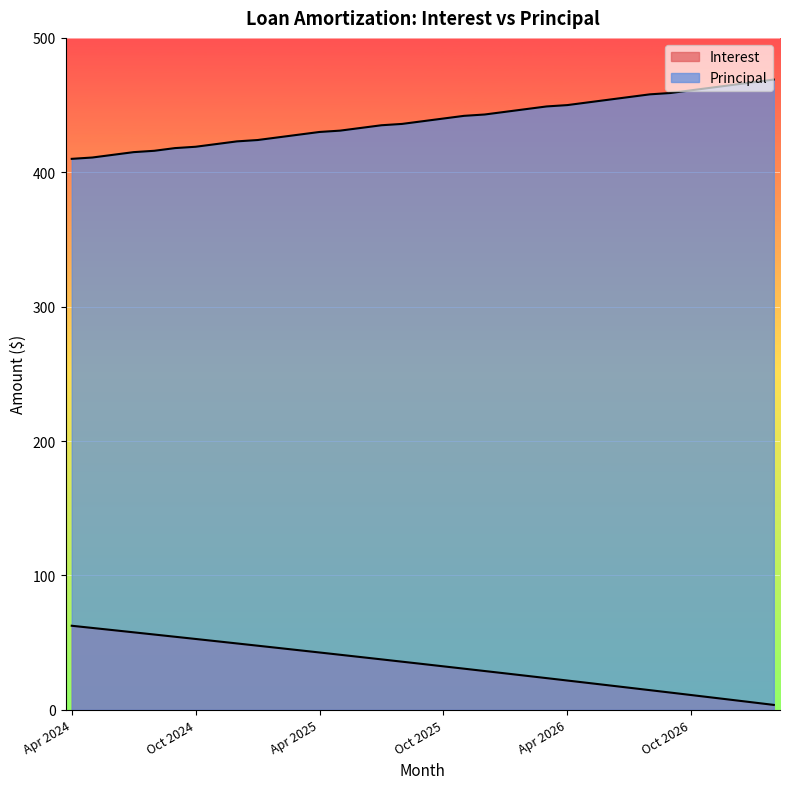

At which label does Interest first exceed 34?

Apr 2024